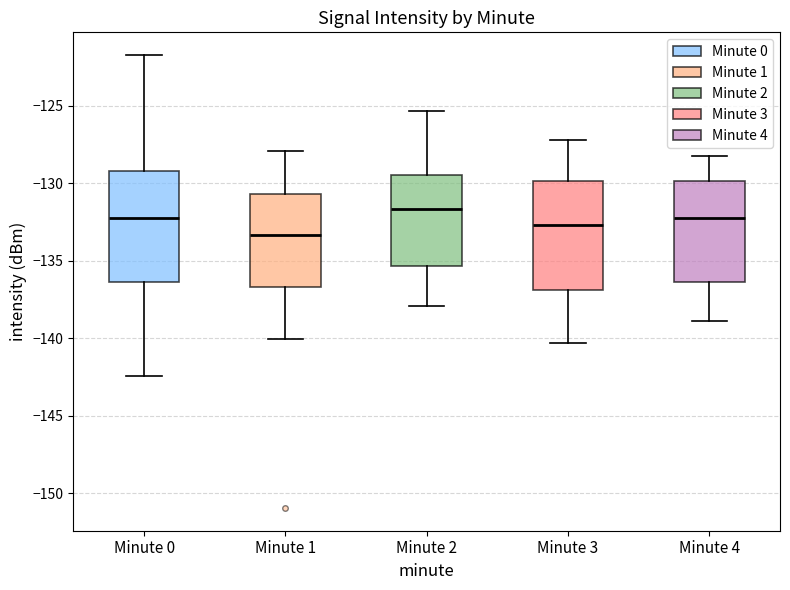

Reading left to right, read every box against the y-axis: the position of its median line, the range the box covers, and the ends of its whiskers. The values are not printed on the chart, so give them approximately, as read against the axis.

Minute 0: median -132.0, box -136.5 to -129.0, whiskers -142.5 to -121.5
Minute 1: median -133.5, box -136.5 to -130.5, whiskers -140.0 to -128.0
Minute 2: median -131.5, box -135.5 to -129.5, whiskers -138.0 to -125.5
Minute 3: median -132.5, box -137.0 to -130.0, whiskers -140.5 to -127.0
Minute 4: median -132.0, box -136.5 to -130.0, whiskers -139.0 to -128.0